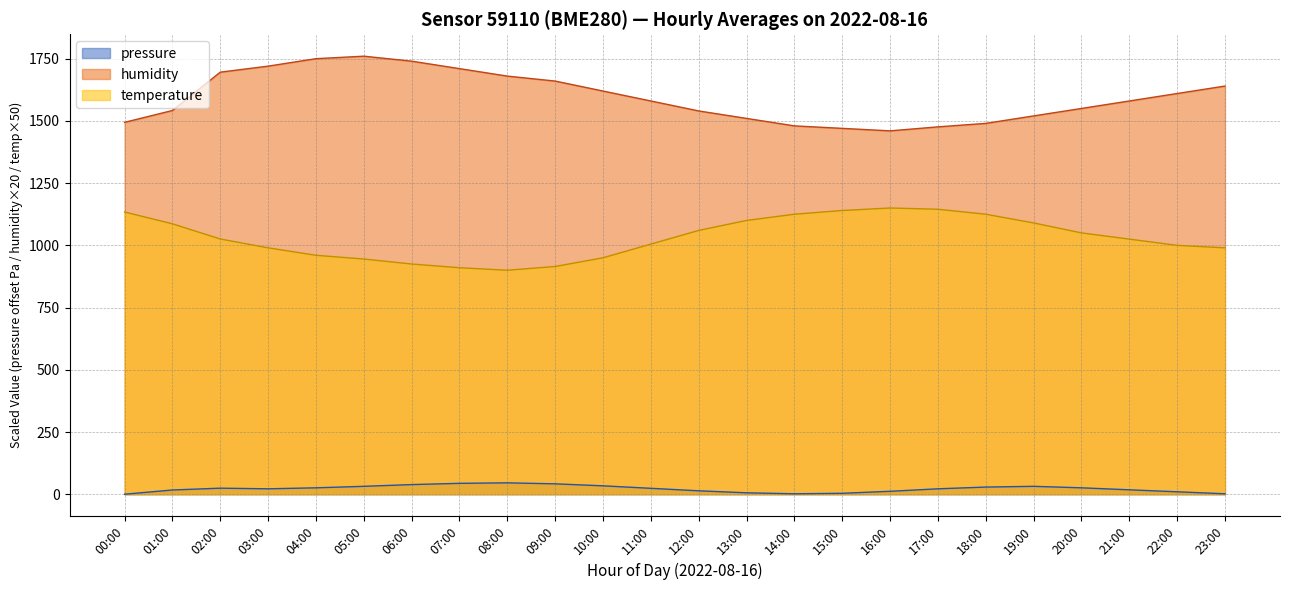

At which category is the sum across all series the highest?

02:00